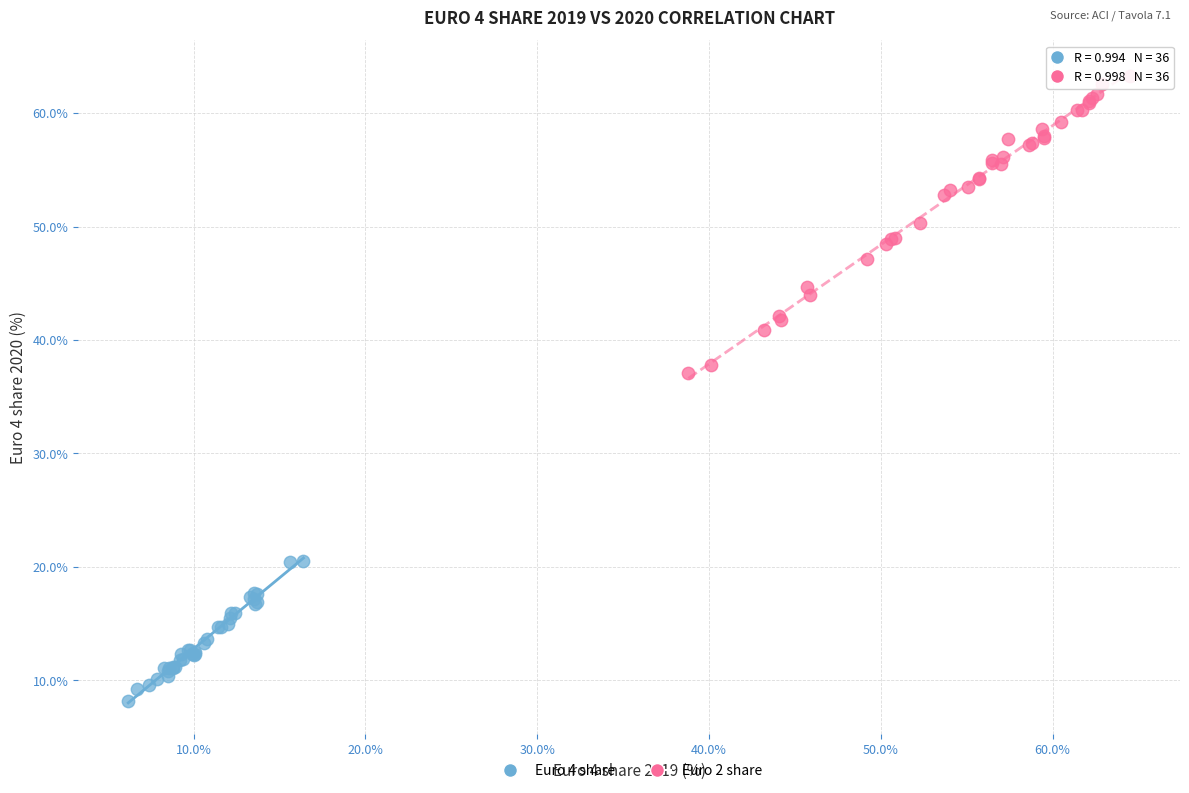

Which series reaches the minimum Y coordinate?

Euro 4 share